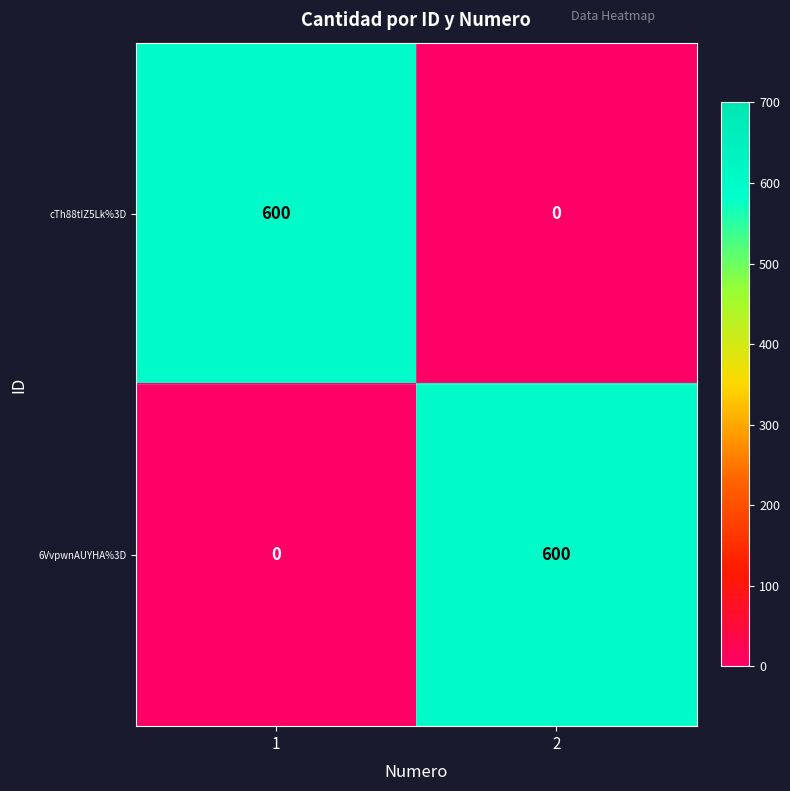

What is the total value across all series at 1?

600